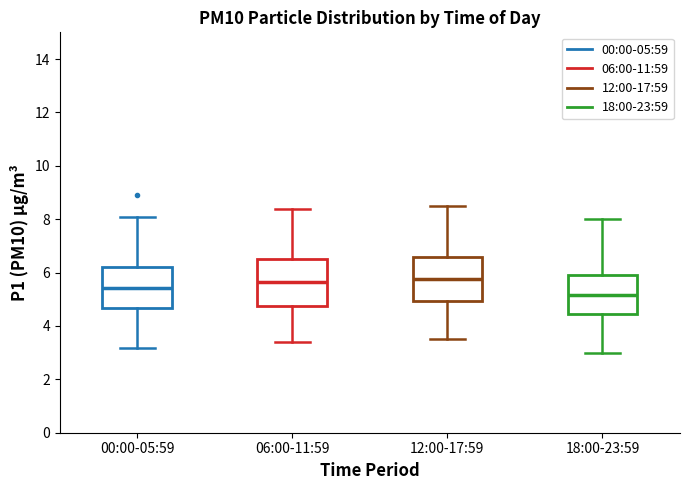

Reading left to right, read every box against the y-axis: the position of its median line, the range the box covers, and the ends of its whiskers. The values are not printed on the chart, so give them approximately, as read against the axis.

00:00-05:59: median 5.4, box 4.6 to 6.2, whiskers 3.2 to 8.2
06:00-11:59: median 5.6, box 4.8 to 6.6, whiskers 3.4 to 8.4
12:00-17:59: median 5.8, box 5.0 to 6.6, whiskers 3.6 to 8.6
18:00-23:59: median 5.2, box 4.4 to 6.0, whiskers 3.0 to 8.0